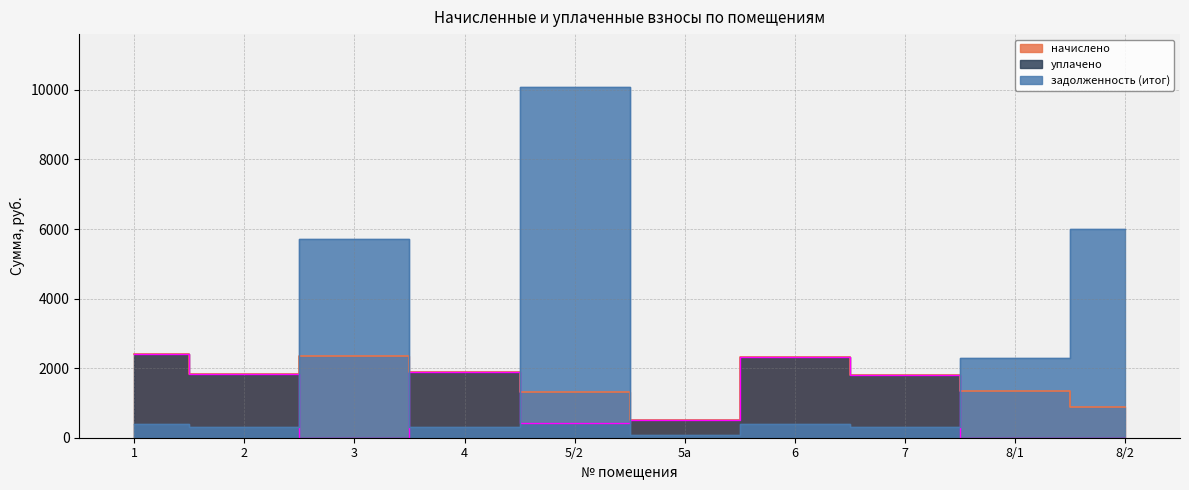

Where does the начислено series first go above 1844?

1